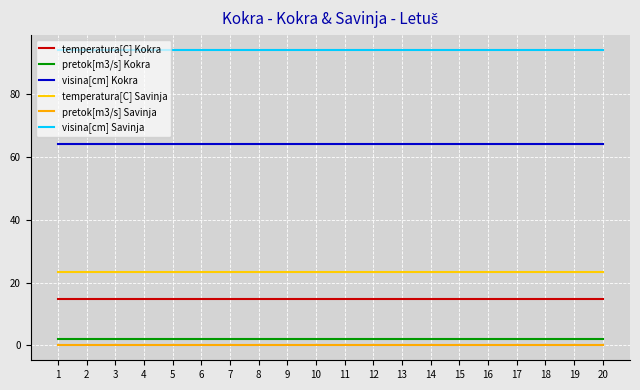

Read the temperatura[C] Kokra value at 14.

14.8